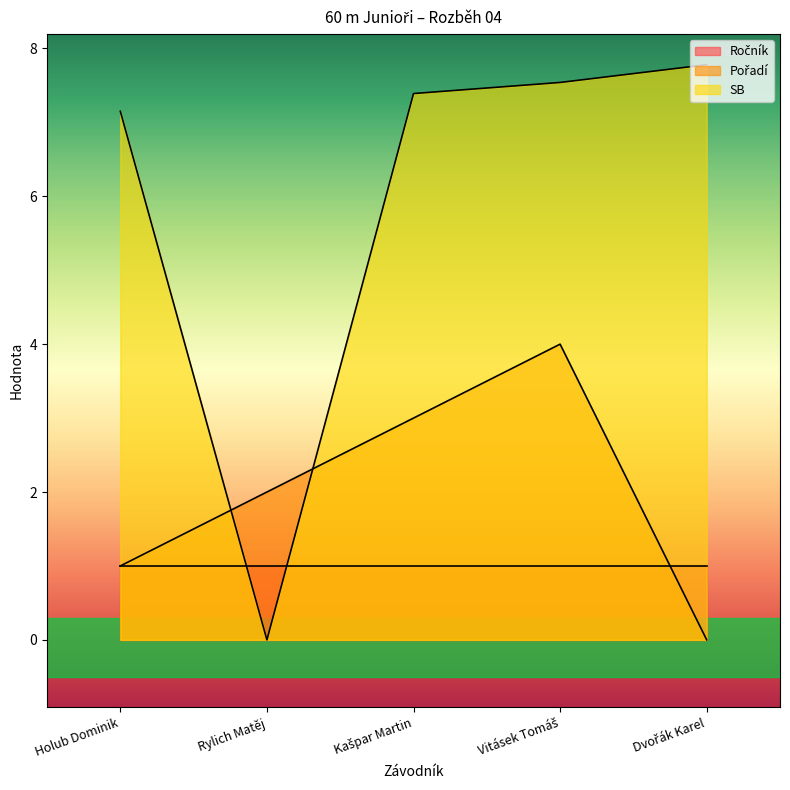

Does the chart display data point markers on the line(s)?

No